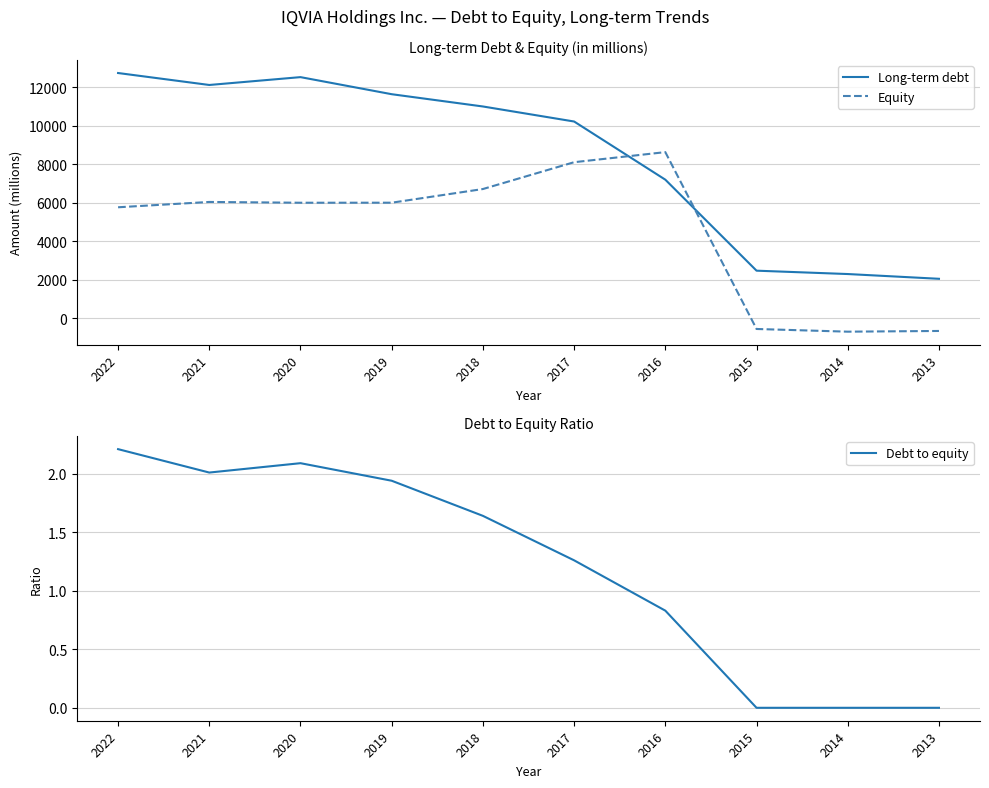

What is the difference between the maximum and second lowest values in the Debt to equity series?

2.2